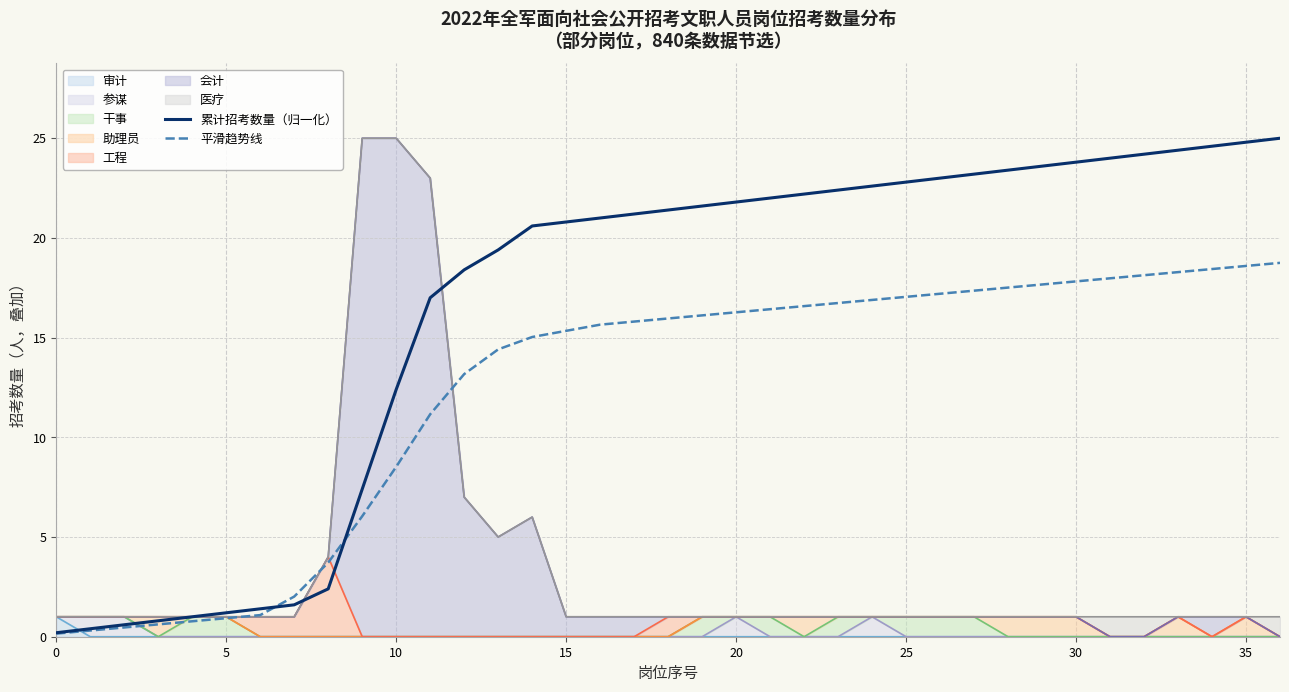

True or false: 平滑趋势线 has more than 0 interior local peaks.

False